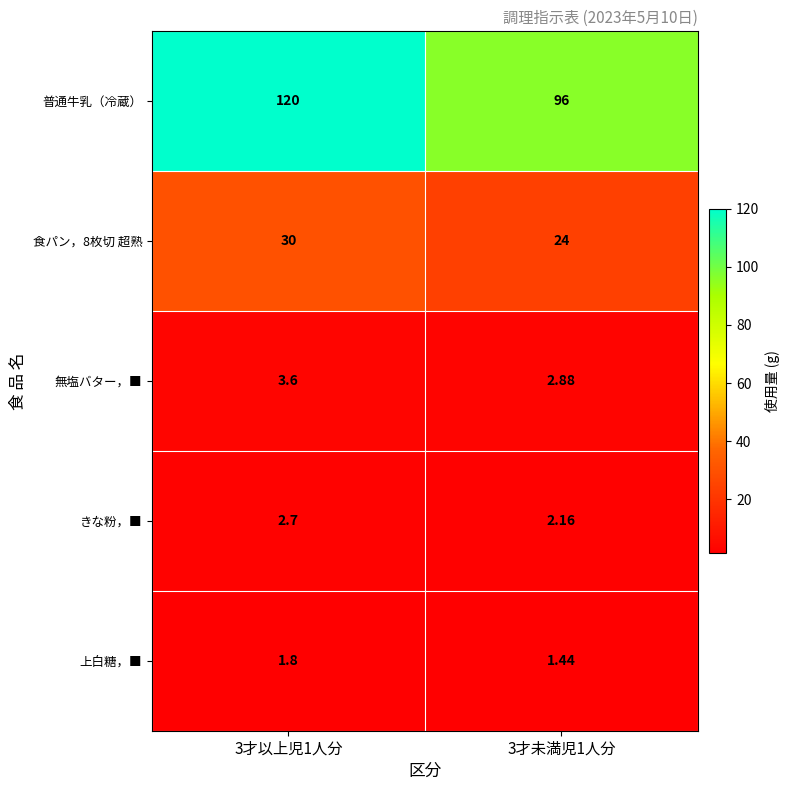

Rank the series by their maximum value, from highest to lowest.

普通牛乳（冷蔵）, 食パン，8枚切 超熟, 無塩バター，■, きな粉，■, 上白糖，■